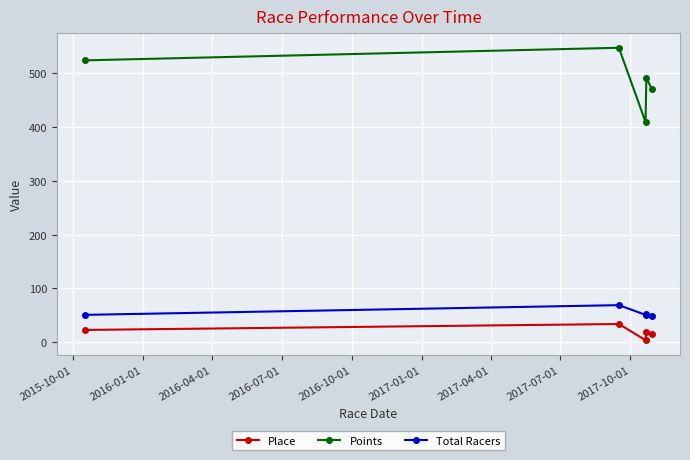

Which series has the largest total across all categories?

Points